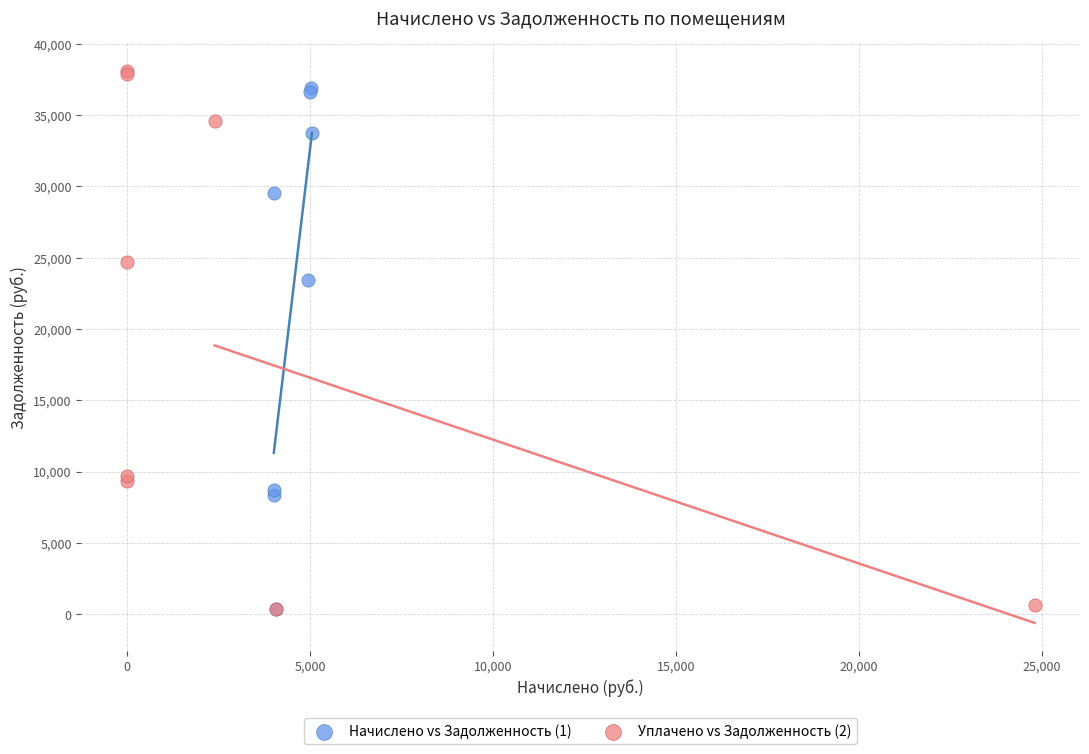

Which series has the widest spread of Y values?

Уплачено vs Задолженность (2)